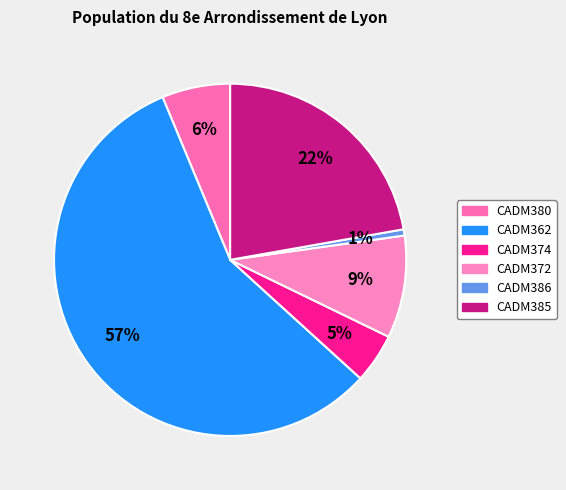

Which slice is the largest?

CADM362